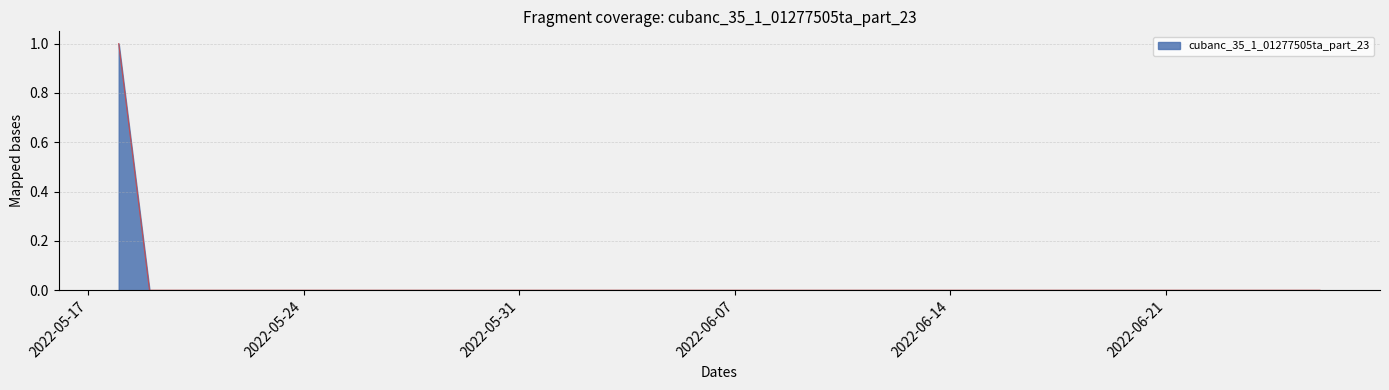

True or false: the data has more than 1 interior local peaks.

False